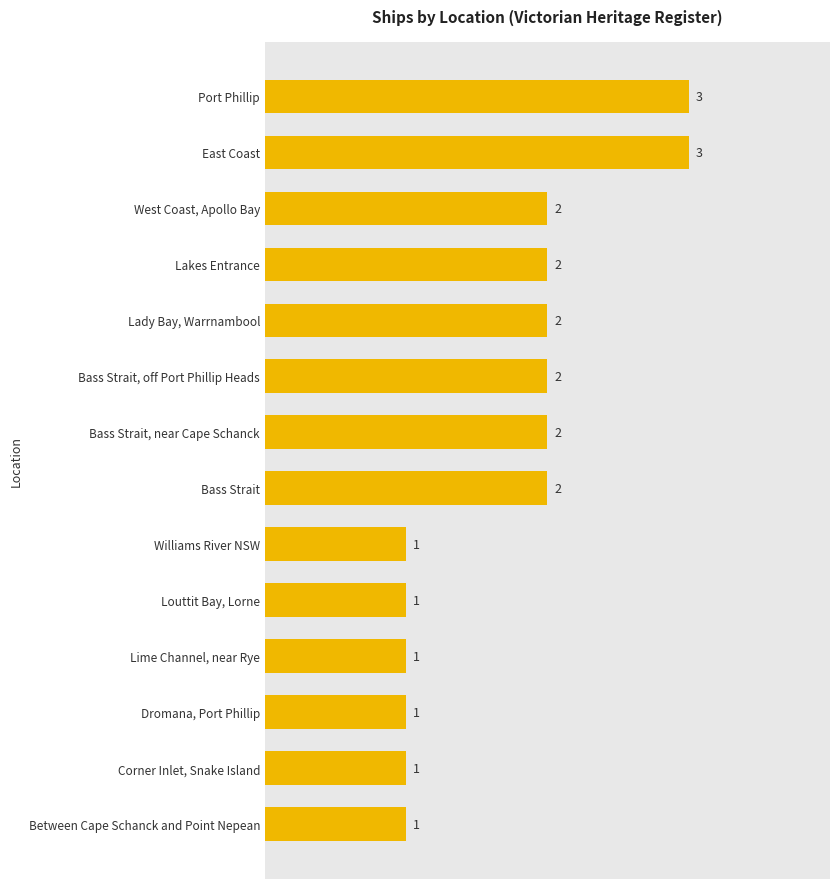

What is the greatest value displayed?

3